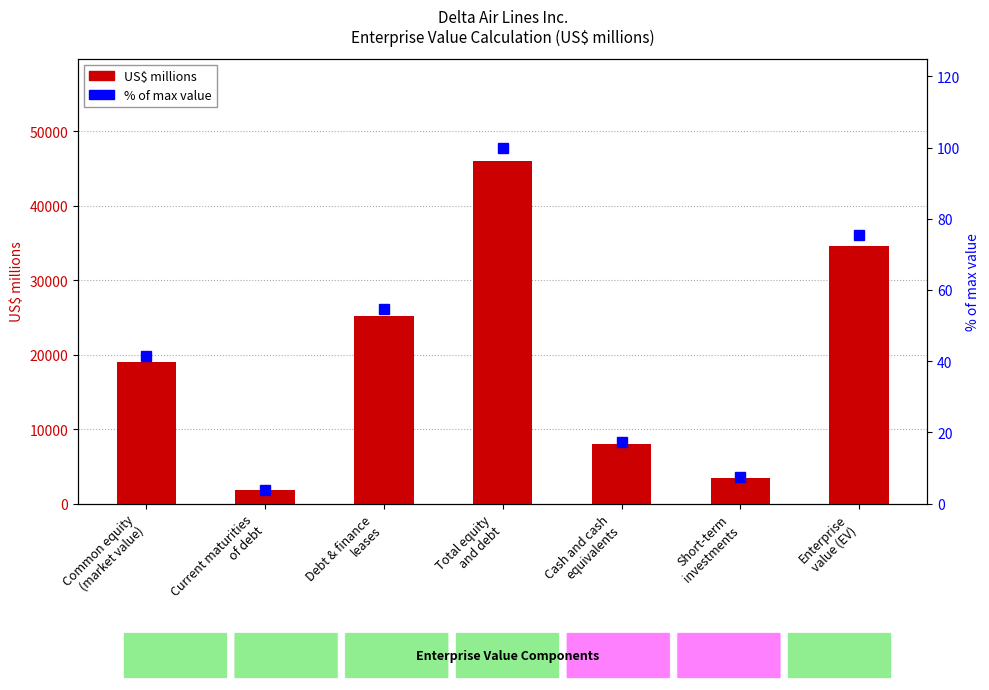

What is the total value across all series at Enterprise
value (EV)?

34720.4